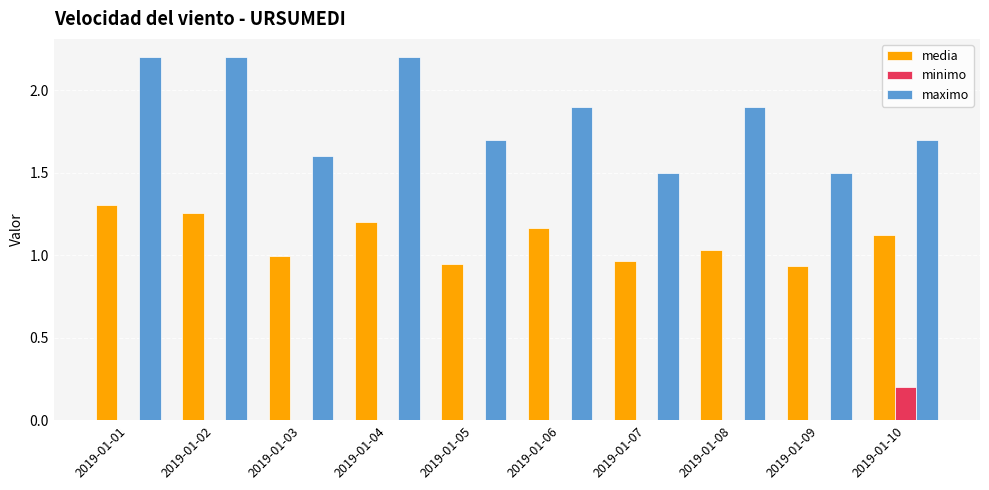

Is the value of minimo at 2019-01-05 greater than the value of media at 2019-01-04?

No